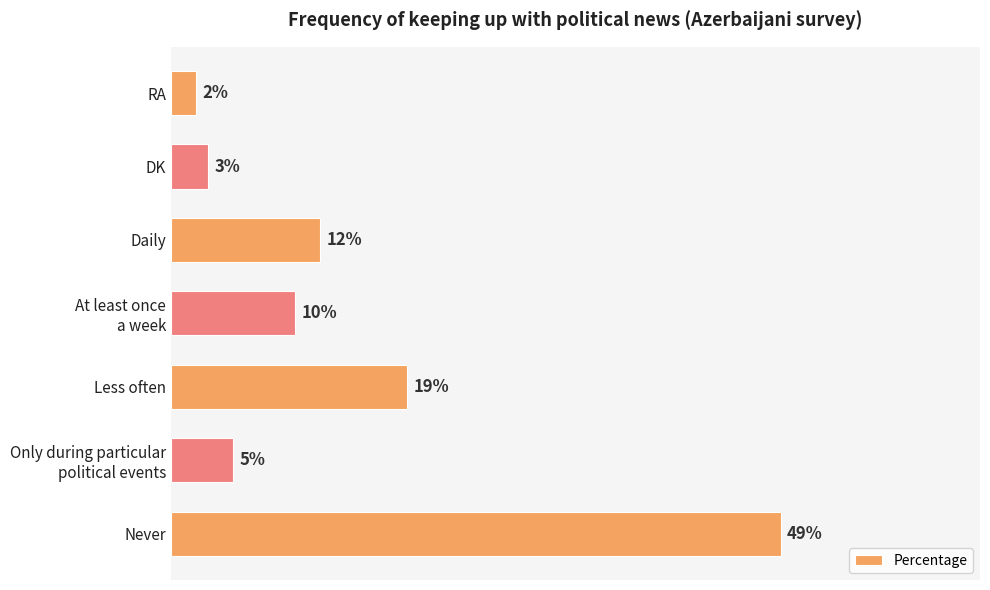

Where is the data nearest to the value 25?

Less often